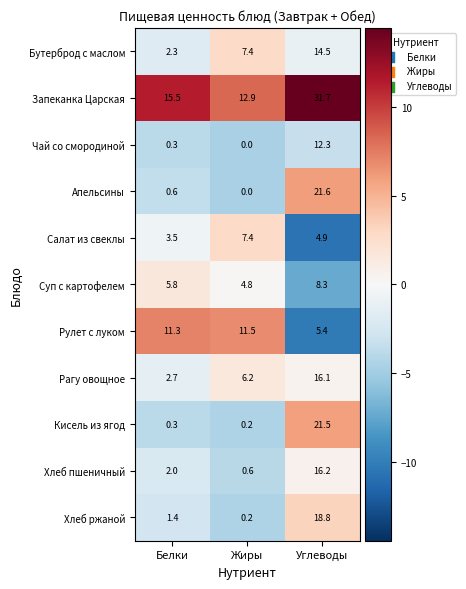

At which category is the sum across all series the highest?

Углеводы